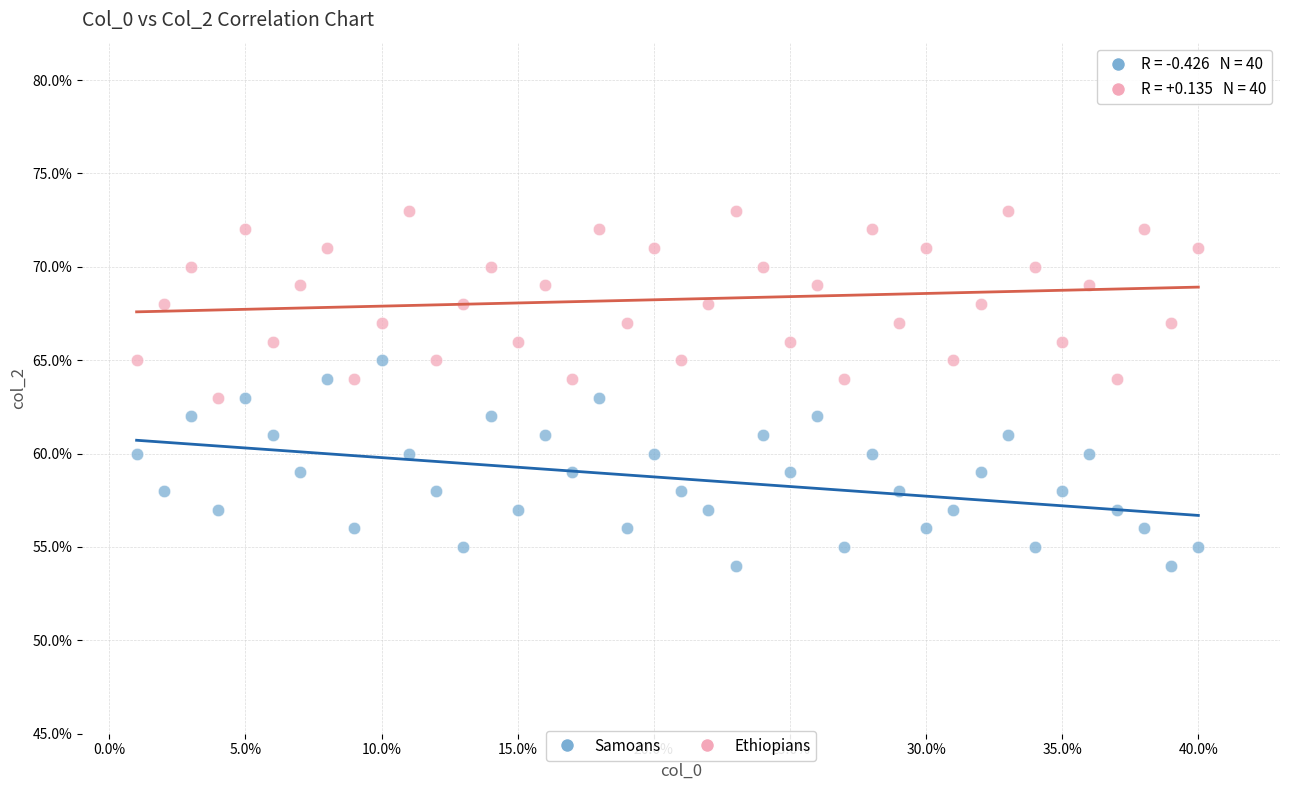

What are all the series names shown in the legend?

Samoans, Ethiopians